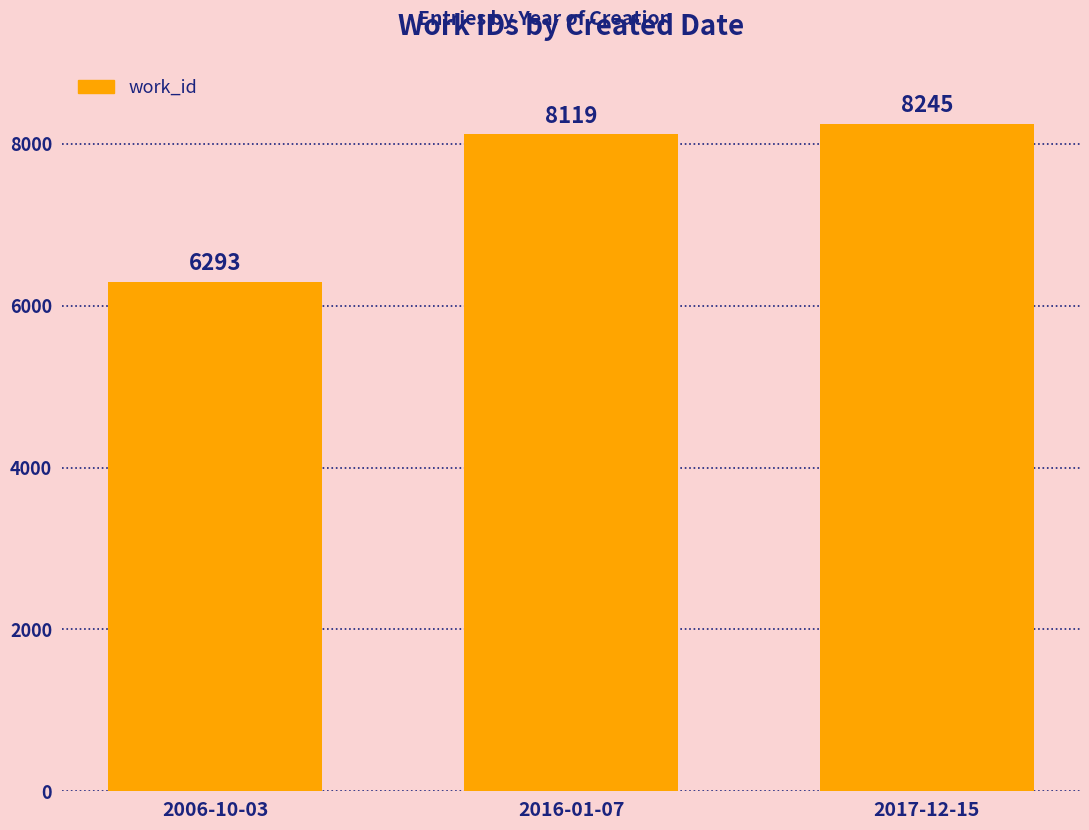

True or false: the data shows 8119 at 2016-01-07.

True